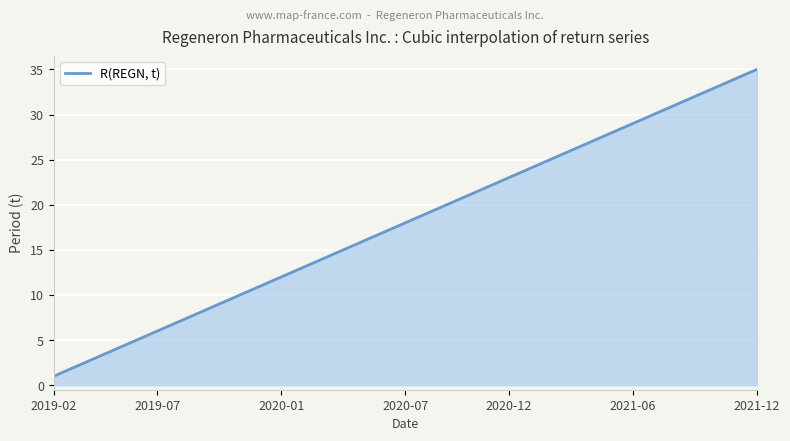

What is the maximum value shown in the chart?

35.0